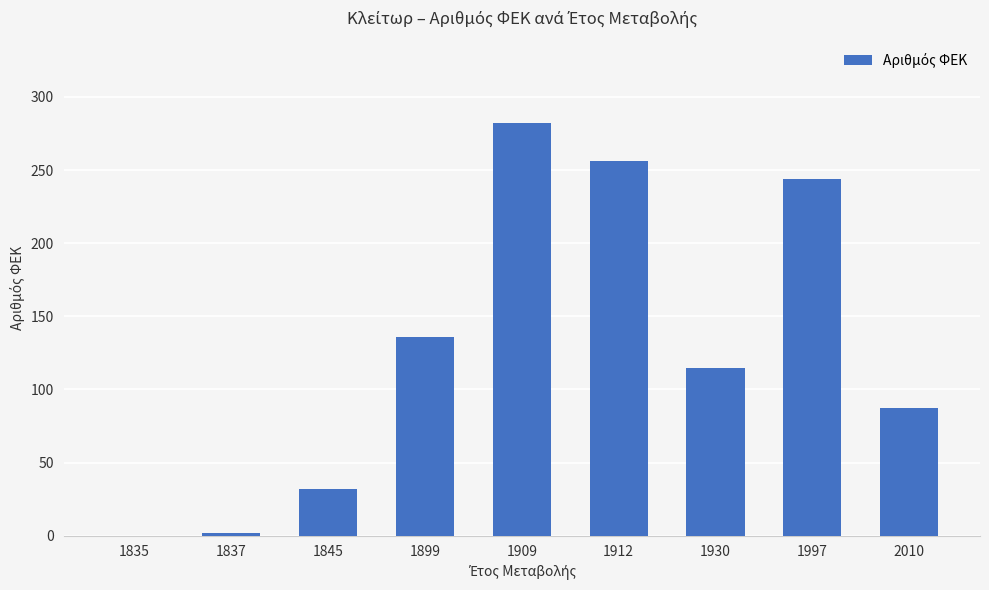

What is the average value?

128